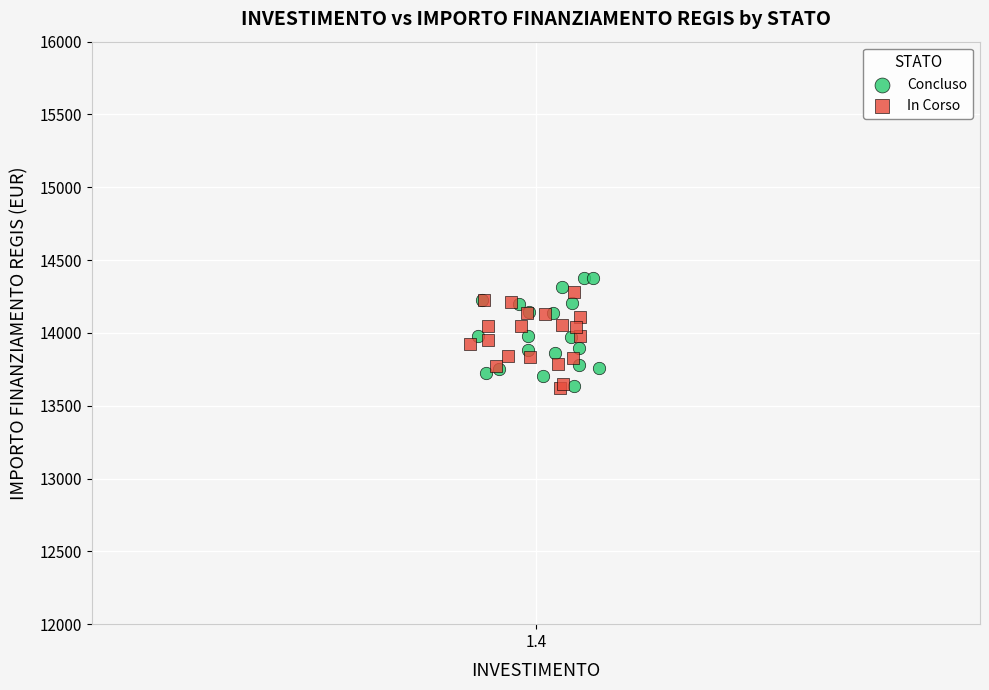

Which series contains the highest Y value?

Concluso